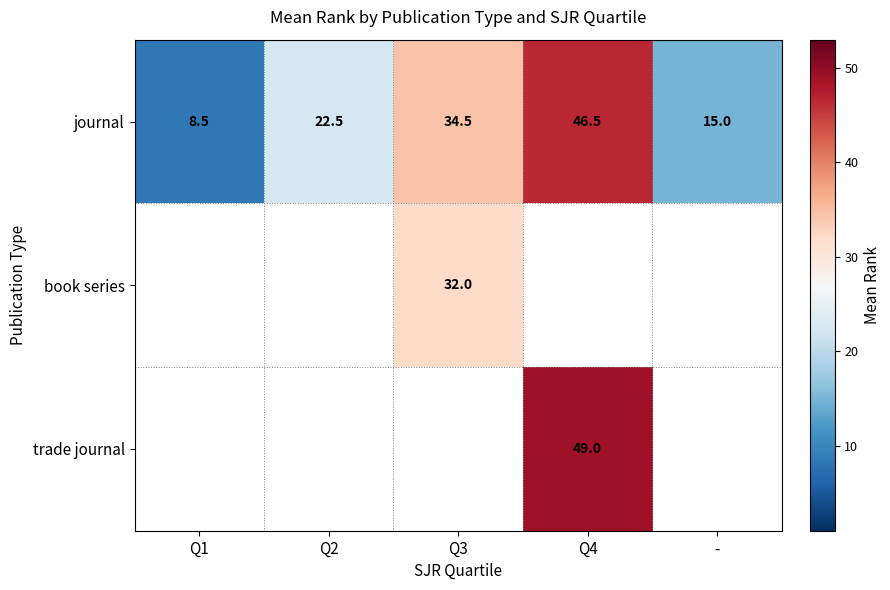

What is the difference between the journal values at Q4 and -?

31.5